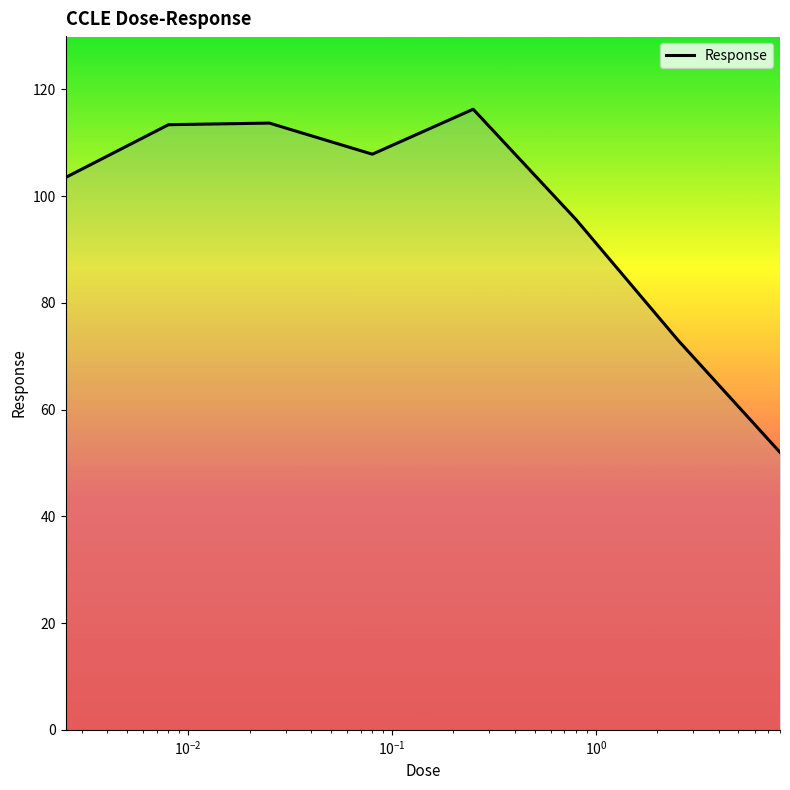

What is the difference between the second highest and second lowest values?

40.7